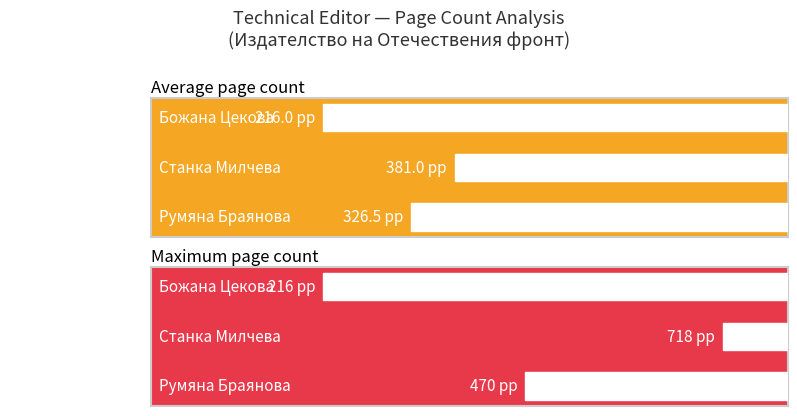

What are all the series names shown in the legend?

Average page count, Maximum page count